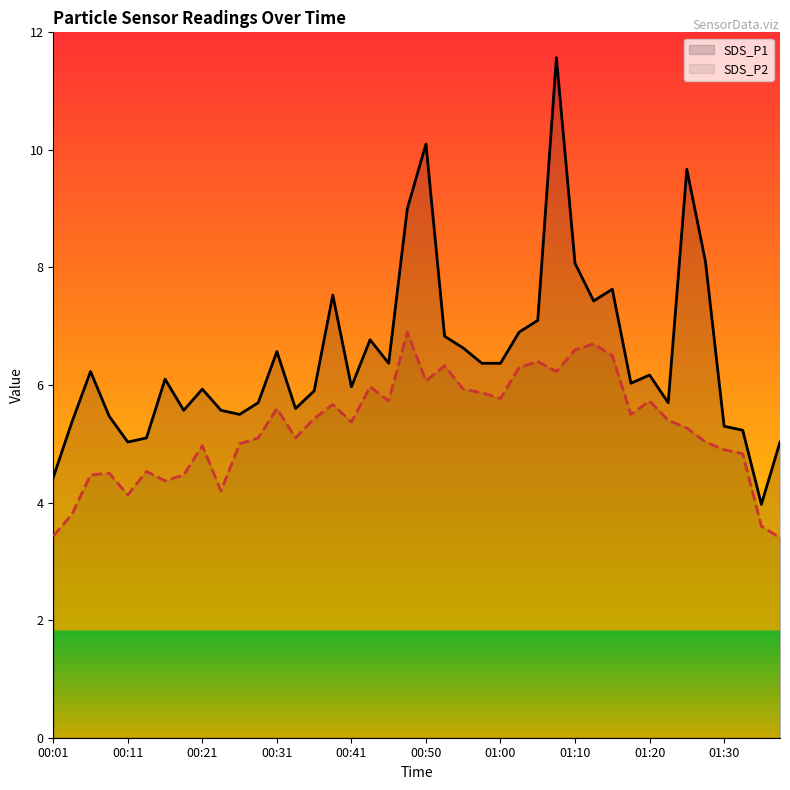

True or false: SDS_P2 has a value of 5.0 at 00:21.

True